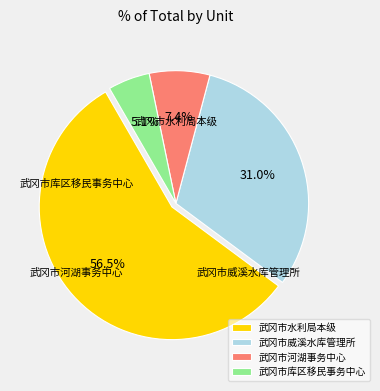

What is the change in value from 武冈市水利局本级 to 武冈市威溪水库管理所?

-335.7